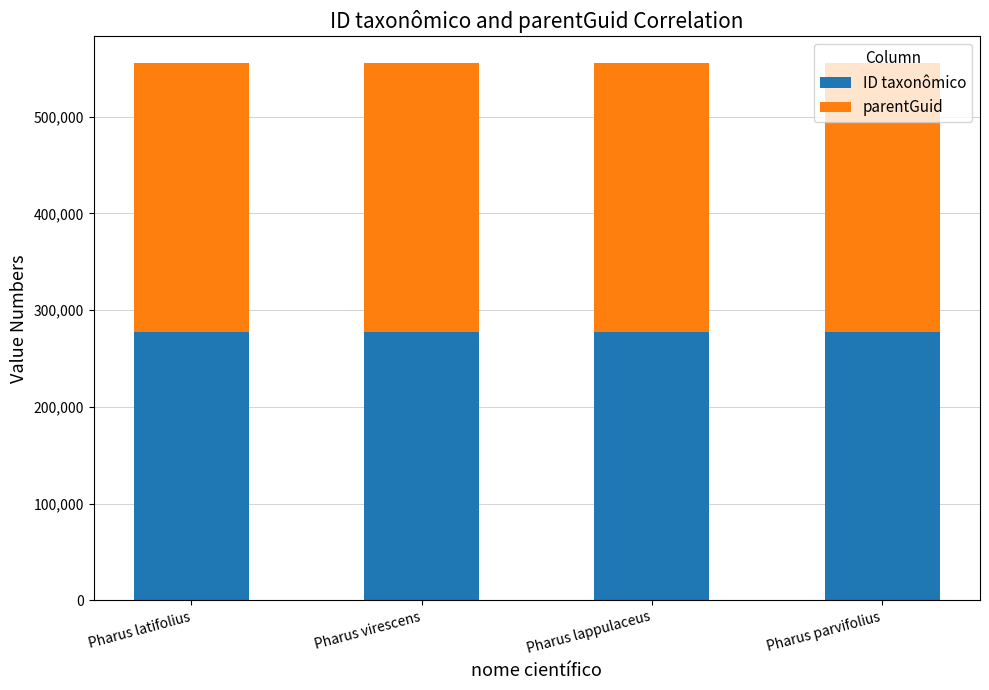

What value does the ID taxonômico series have at Pharus lappulaceus, to the nearest 10?

277700